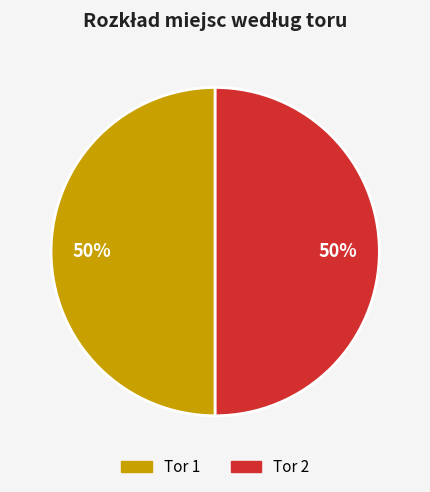

Combined, do Tor 1 and Tor 2 account for over 50%?

Yes